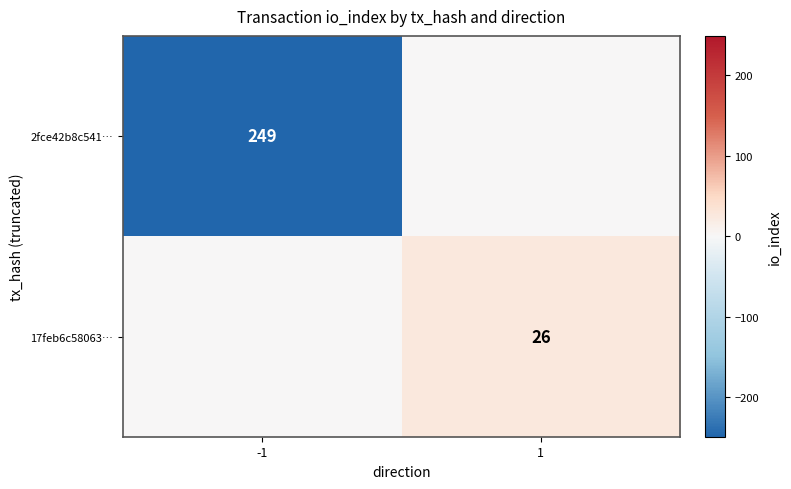

The value of 17feb6c58063… at 1 is 14. True or false?

False